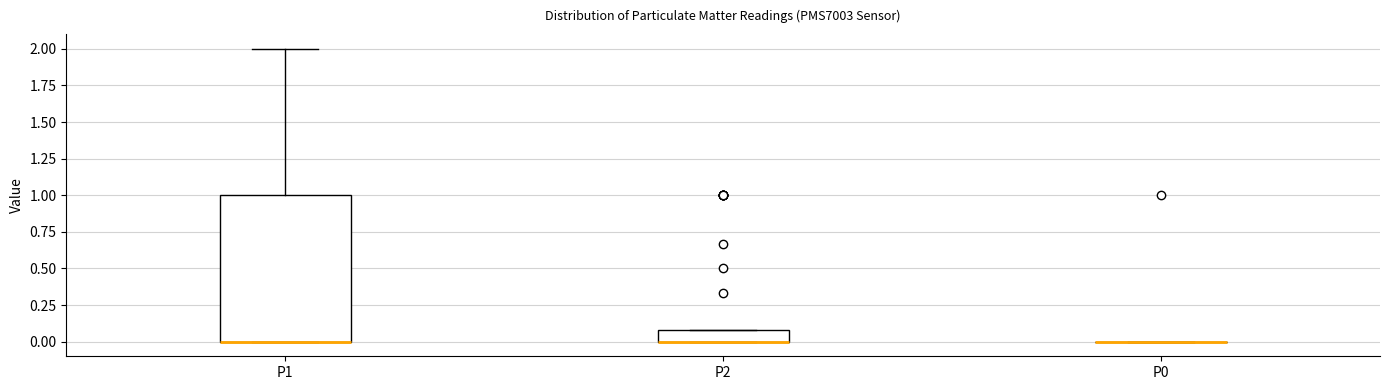

Reading left to right, read every box against the y-axis: the position of its median line, the range the box covers, and the ends of its whiskers. The values are not printed on the chart, so give them approximately, as read against the axis.

P1: median 0.0 (drawn on the box's lower edge), box 0.0 to 1.0, whiskers 0.0 to 2.0
P2: median 0.0 (drawn on the box's lower edge), box 0.0 to 0.1, whiskers 0.0 to 0.1
P0: box collapsed to a line at 0.0, whiskers 0.0 to 0.0